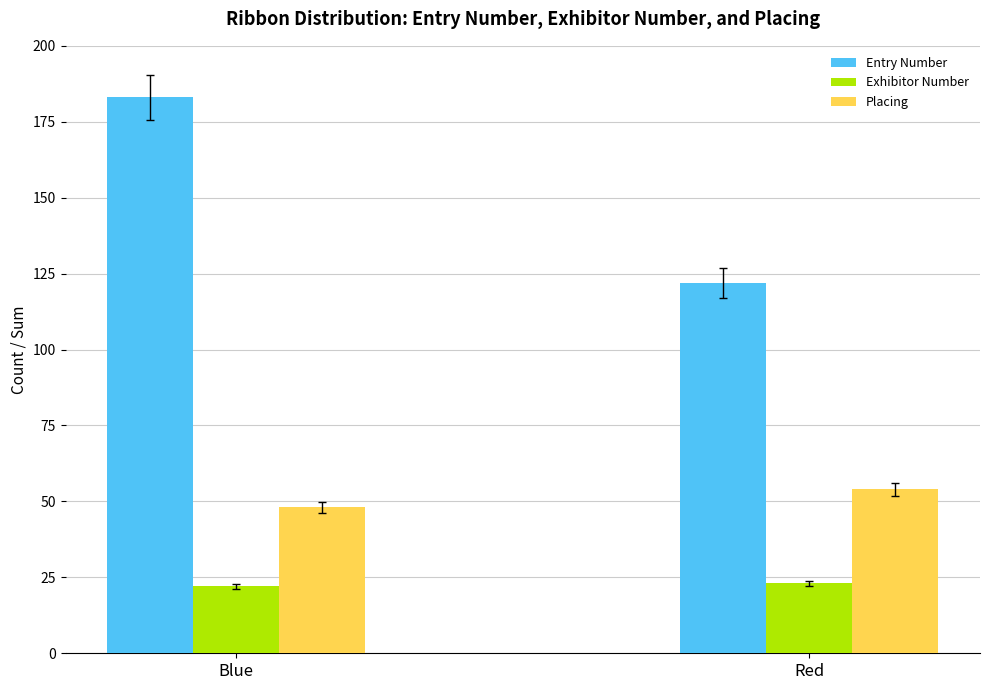

Rank the series by their average value, from highest to lowest.

Entry Number, Placing, Exhibitor Number